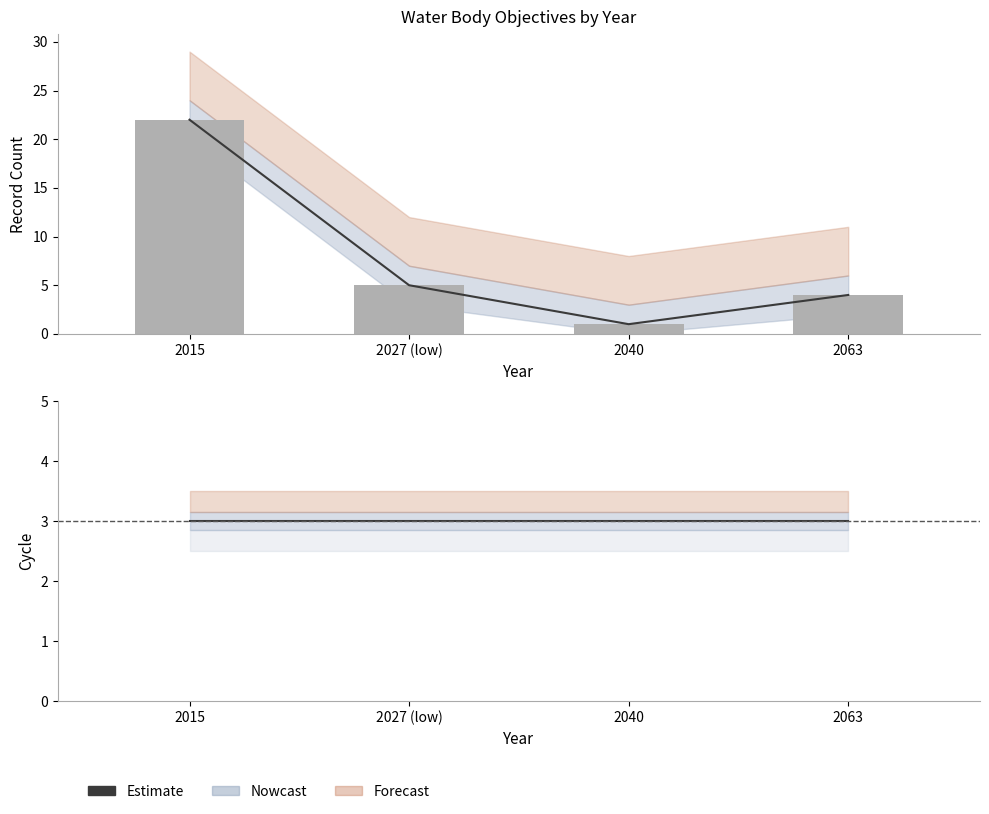

What is the difference between the highest and lowest values at 2063?

1